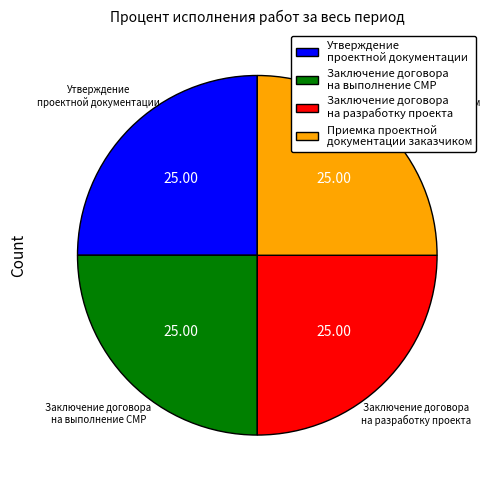

Is there a majority slice in this chart?

No